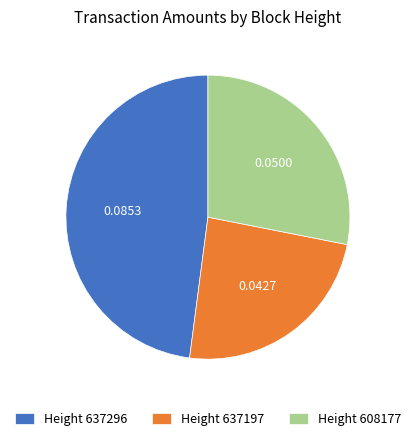

Which slice is the largest?

Height 637296